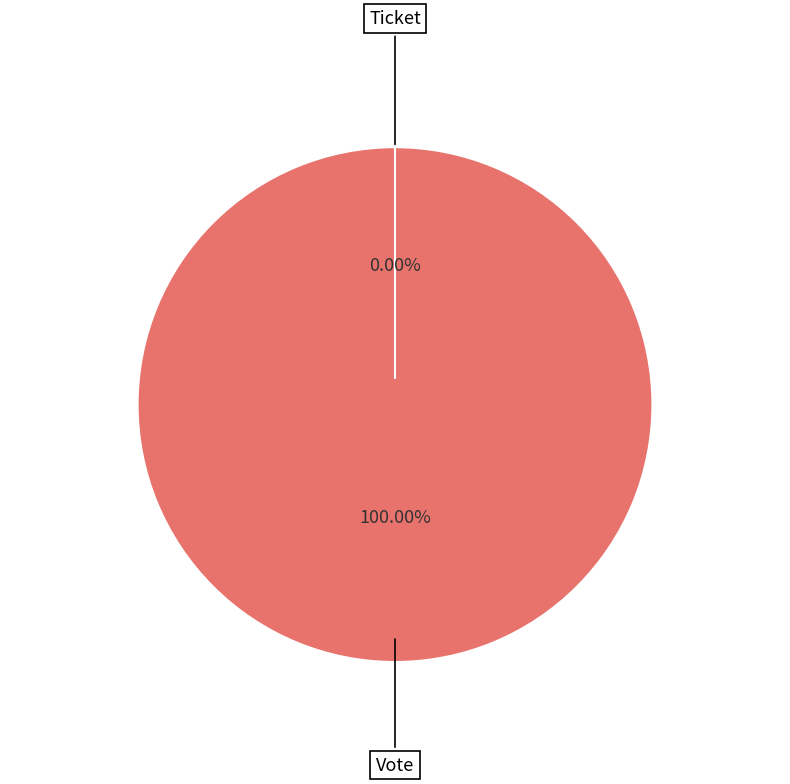

Rank the categories by value from lowest to highest.

Ticket, Vote